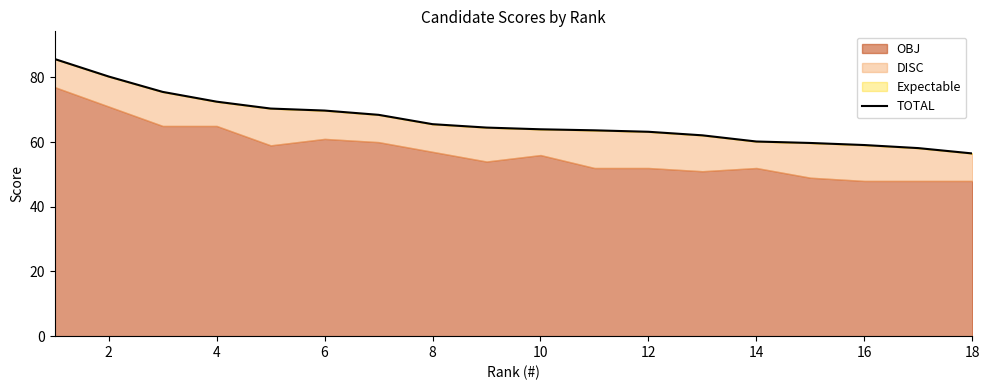

What is the value of the 2nd point from the left?

80.3